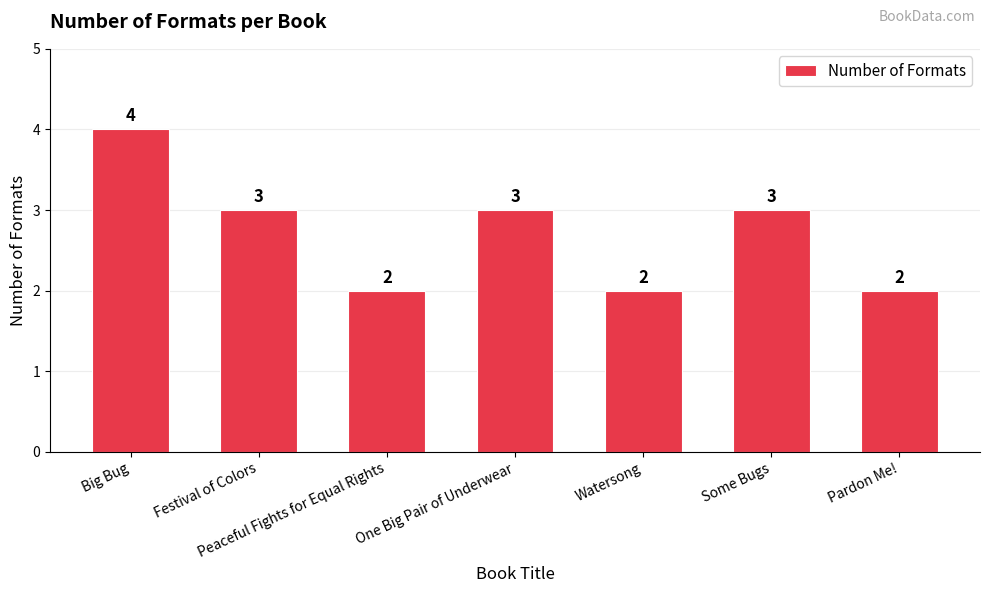

Is it true that the value at Some Bugs is 1?

False